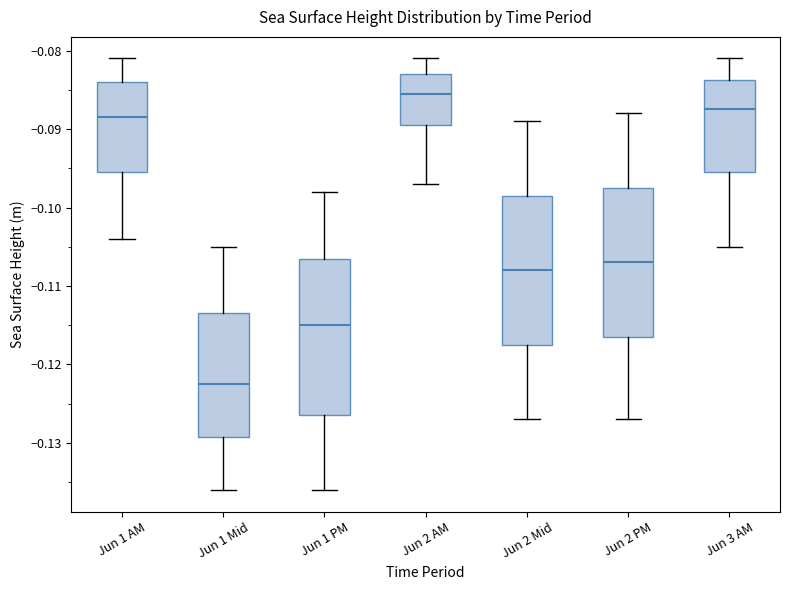

Which box's median line is the highest?

Jun 2 AM